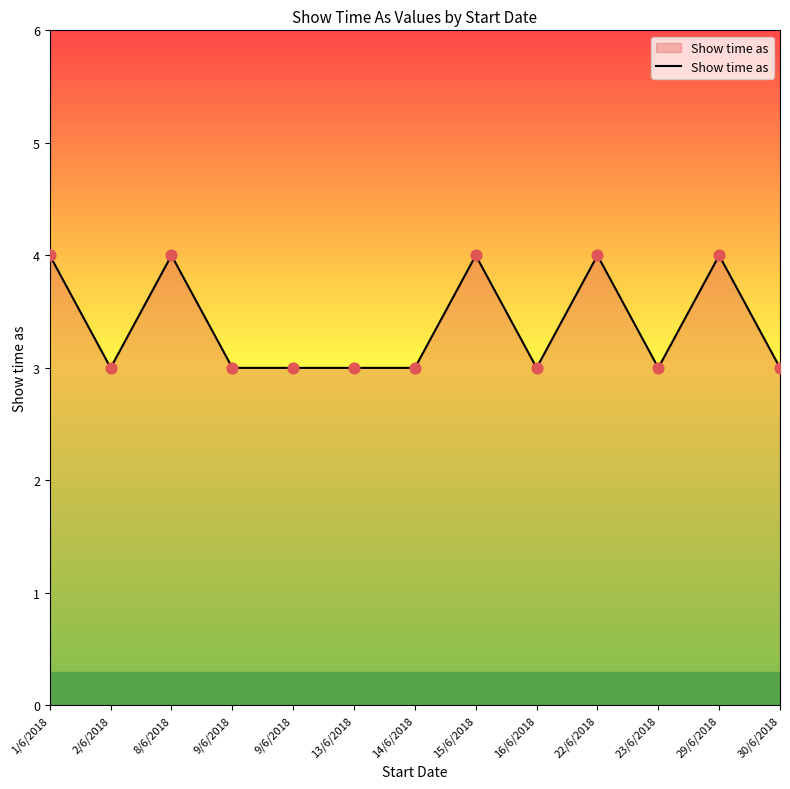

Between 30/6/2018 and 14/6/2018, which is larger?

30/6/2018